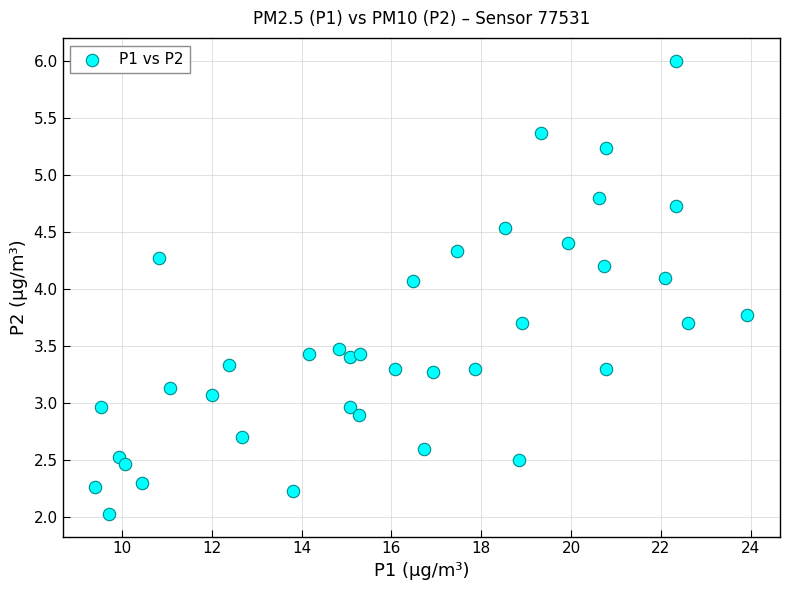

What is the range of X values (max minus min)?

14.5